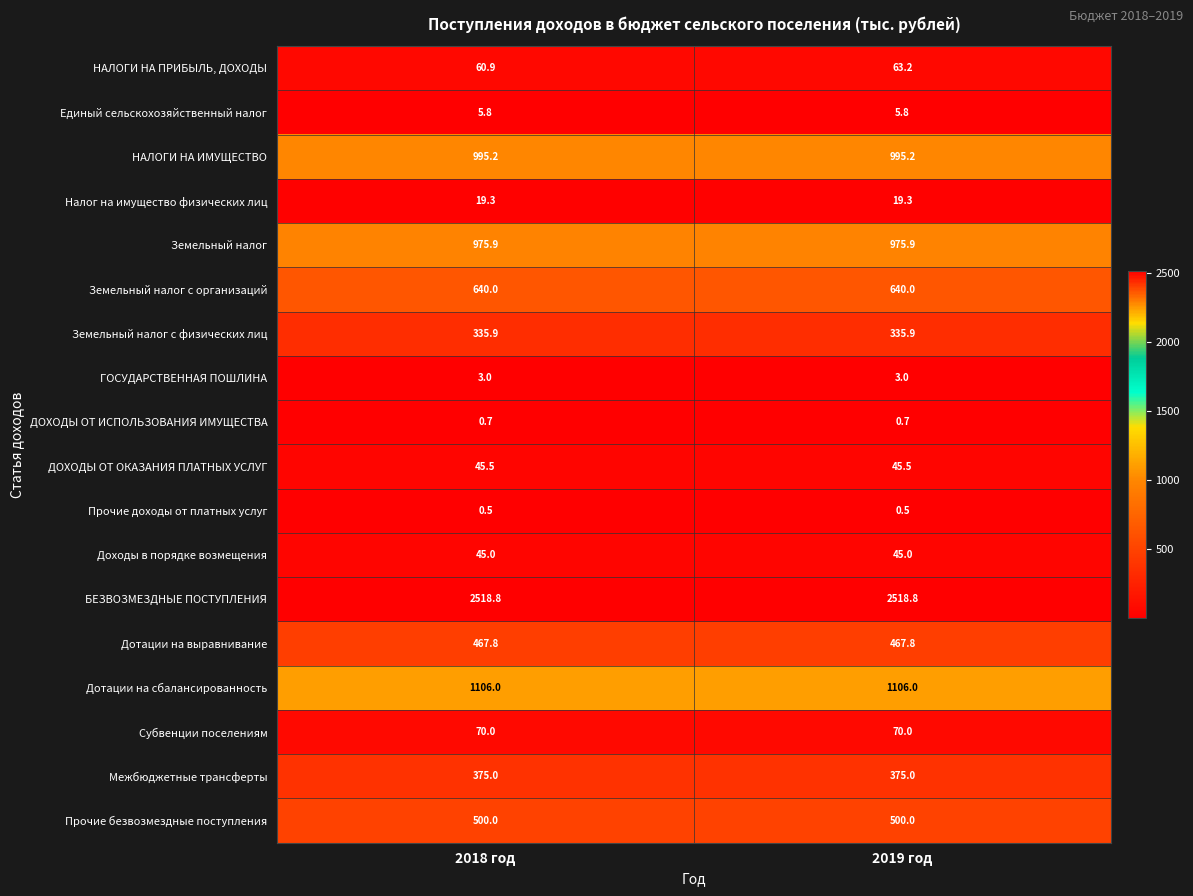

Which series has the largest range (max minus min)?

НАЛОГИ НА ПРИБЫЛЬ, ДОХОДЫ